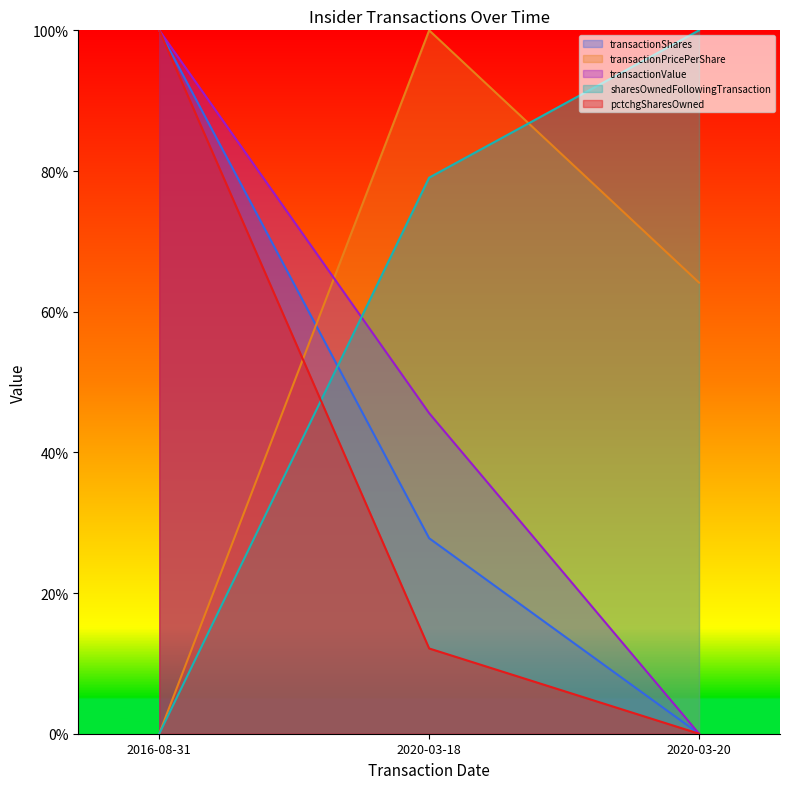

What is the maximum value for transactionShares?

1.0